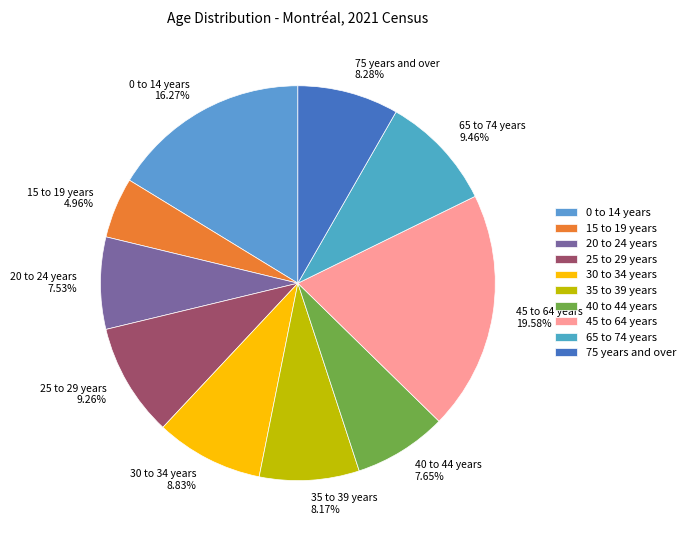

Does 20 to 24 years 7.53% represent more than half of the total?

No